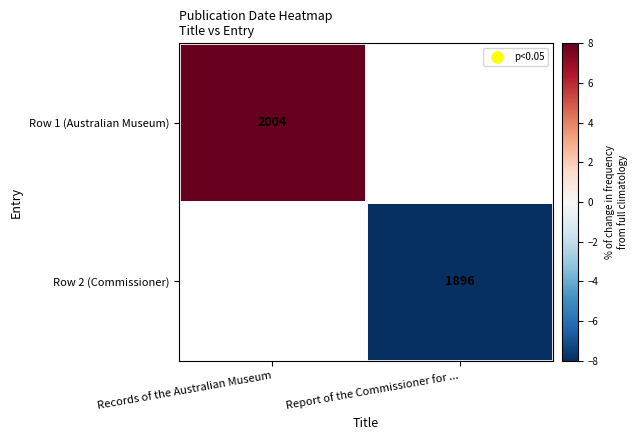

The value of Row 1 (Australian Museum) at Records of the Australian Museum is 3.5. True or false?

False